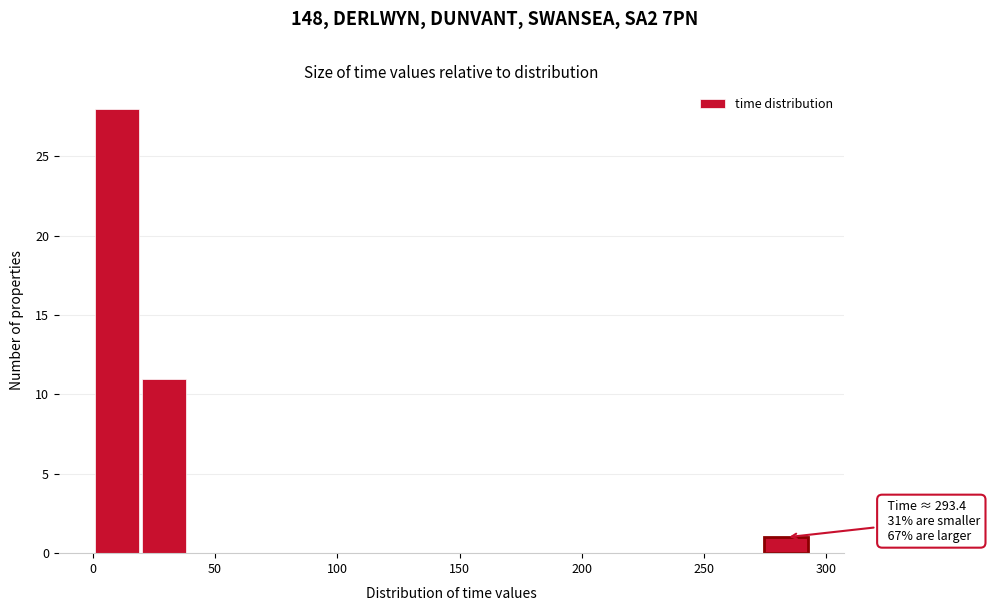

Read against the x-axis, roughly where is the centre of the tallest bar?

10